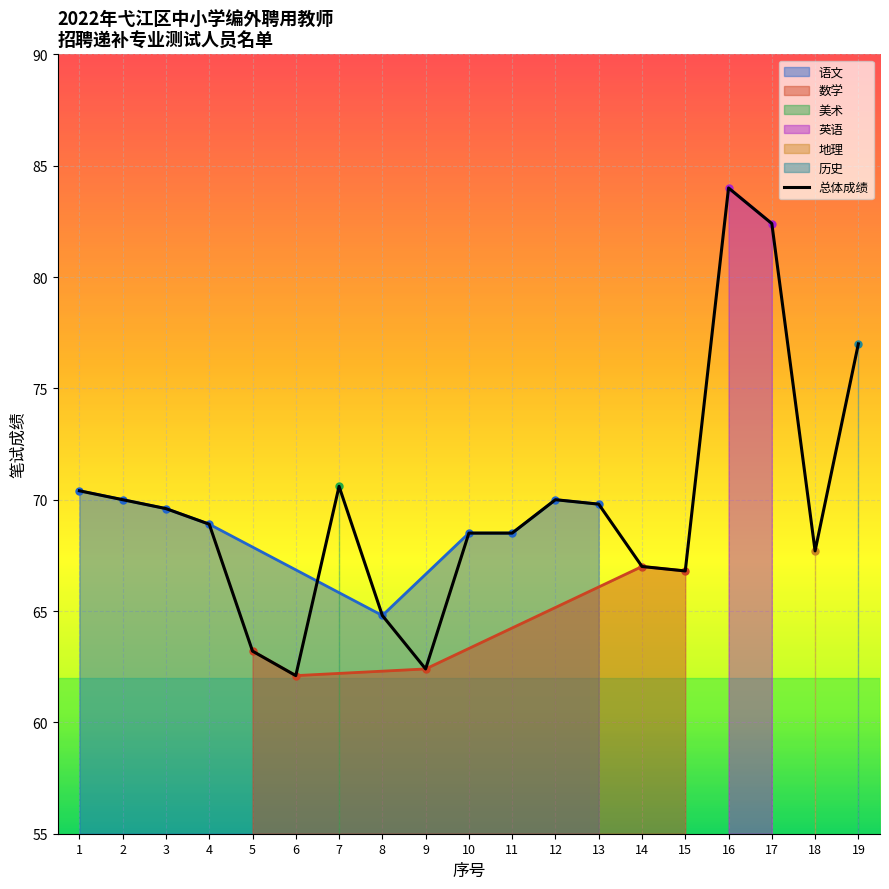

At which label does the data first exceed 68?

1